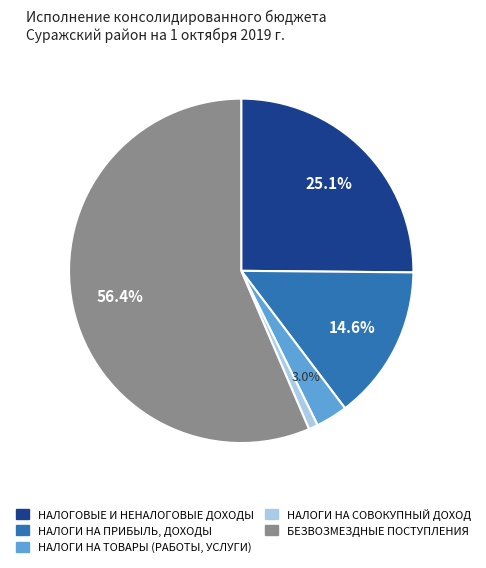

To the nearest percent, what is the difference between the largest and smallest slice percentages?

56%